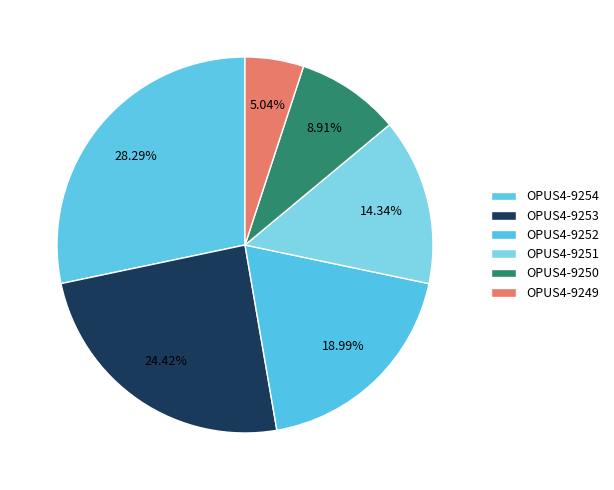

To the nearest percent, what percentage of the pie is OPUS4-9252?

19%